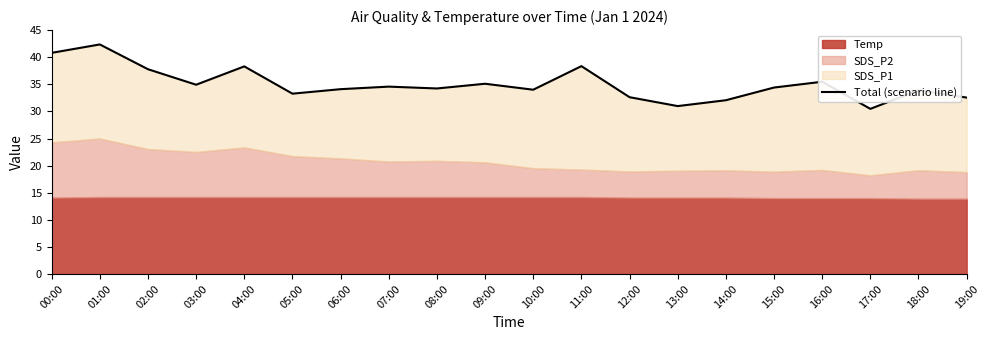

Read the value at 17:00.

30.5